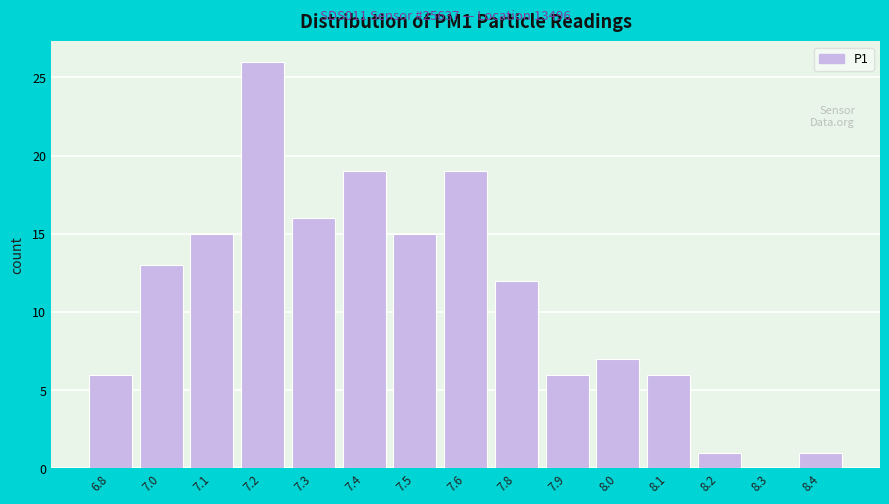

Reading right to left, what are all the values shown in this chart?

8.4=1	8.3=0	8.2=1	8.1=6	8.0=7	7.9=6	7.8=12	7.6=19	7.5=15	7.4=19	7.3=16	7.2=26	7.1=15	7.0=13	6.8=6